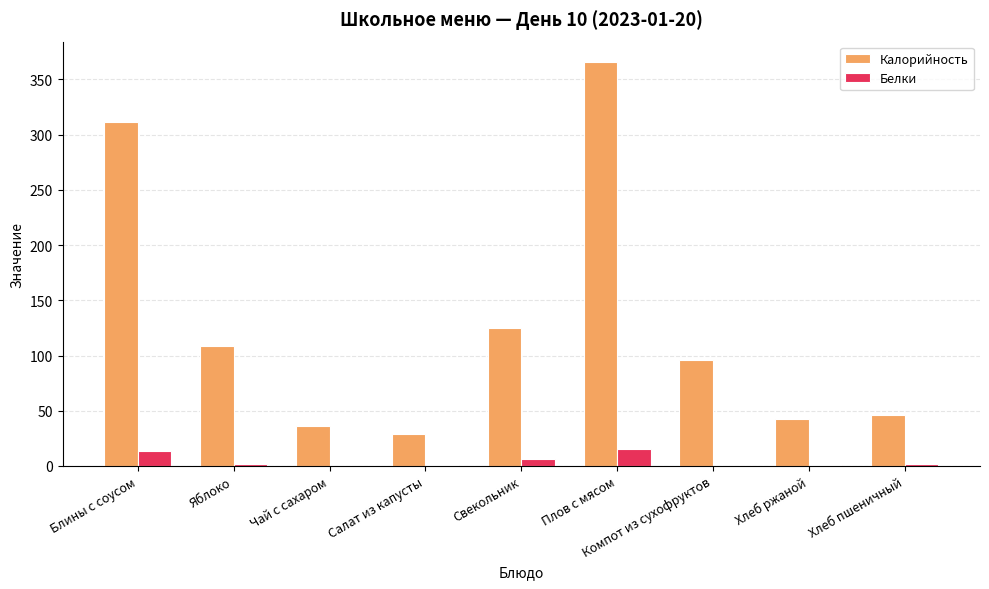

Is it true that Калорийность equals 29.0 at Салат из капусты?

True